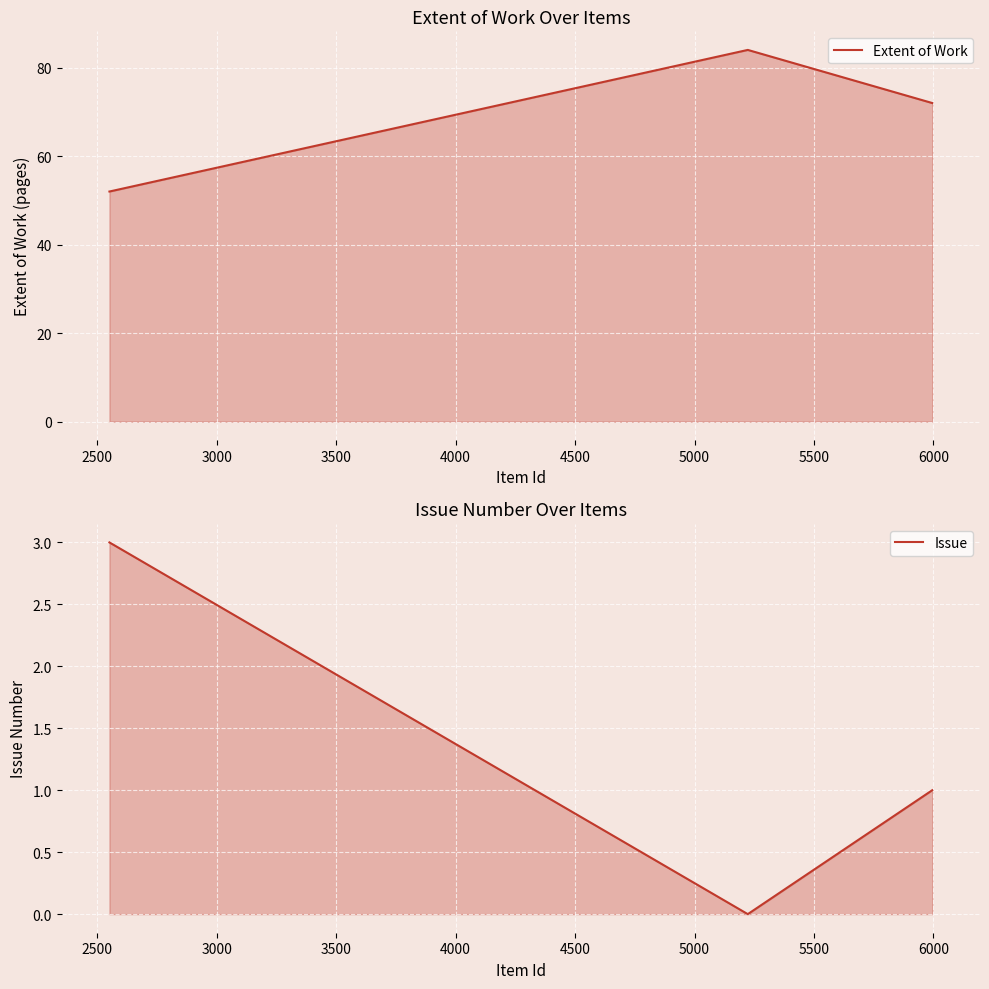

Count the number of data series in this chart.

2